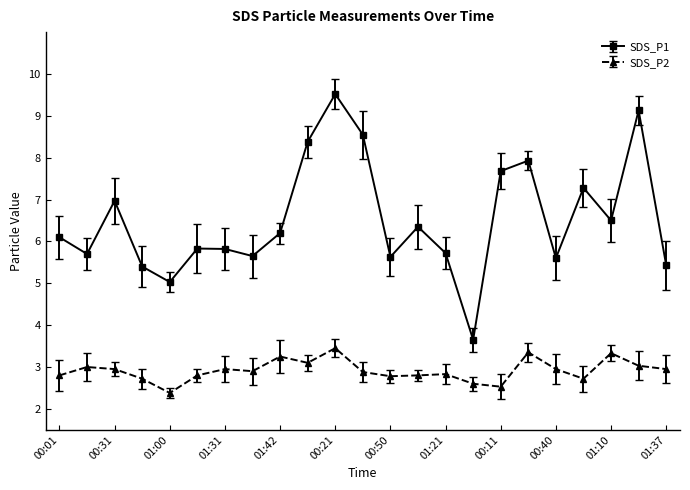

True or false: SDS_P1 has more than 1 points higher than both neighbors.

True